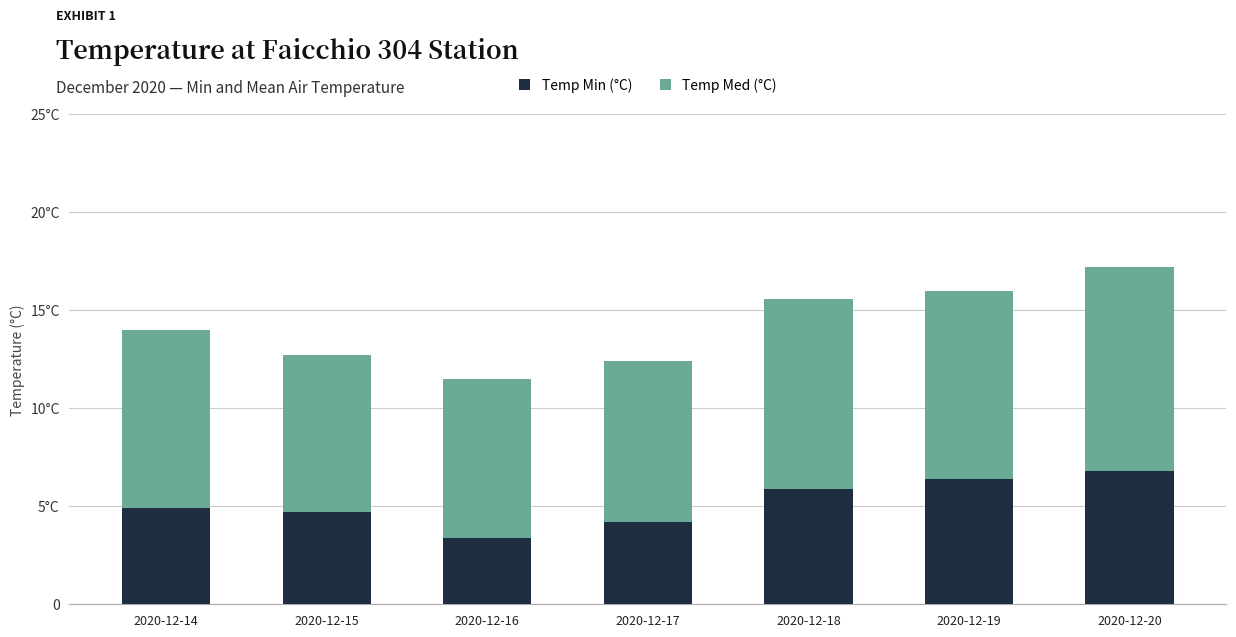

What is the difference between the maximum and minimum values in the Temp Min (°C) series?

3.4